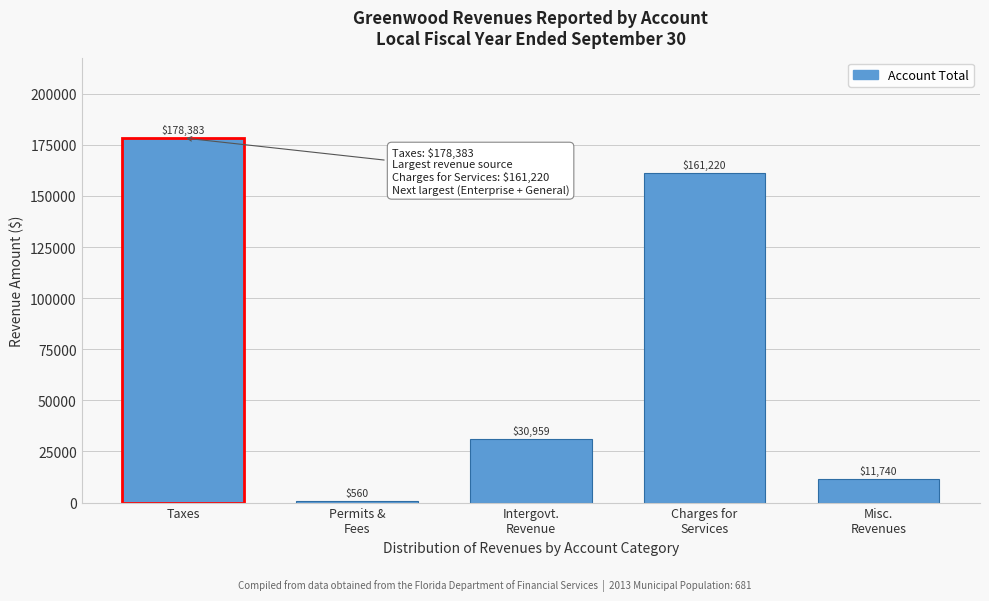

What is the sum of all values?

382862